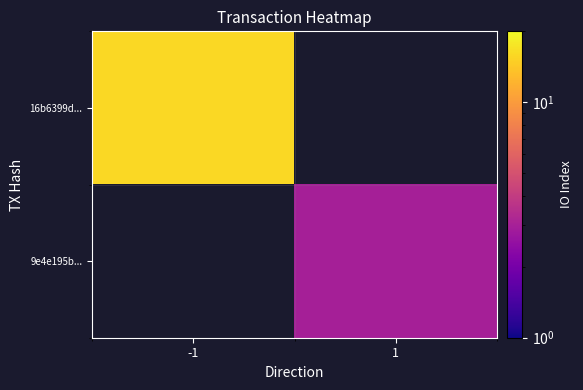

What is the maximum value shown in the chart?

16.0